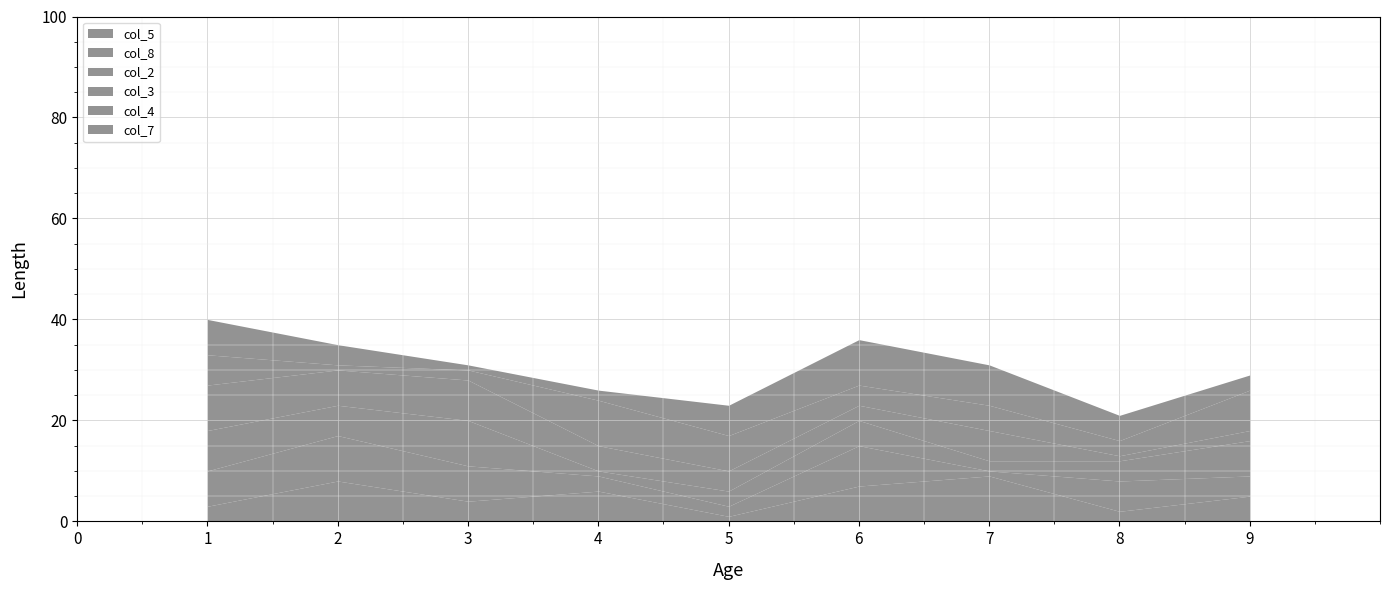

What is the label of the 18th point from the left?

7